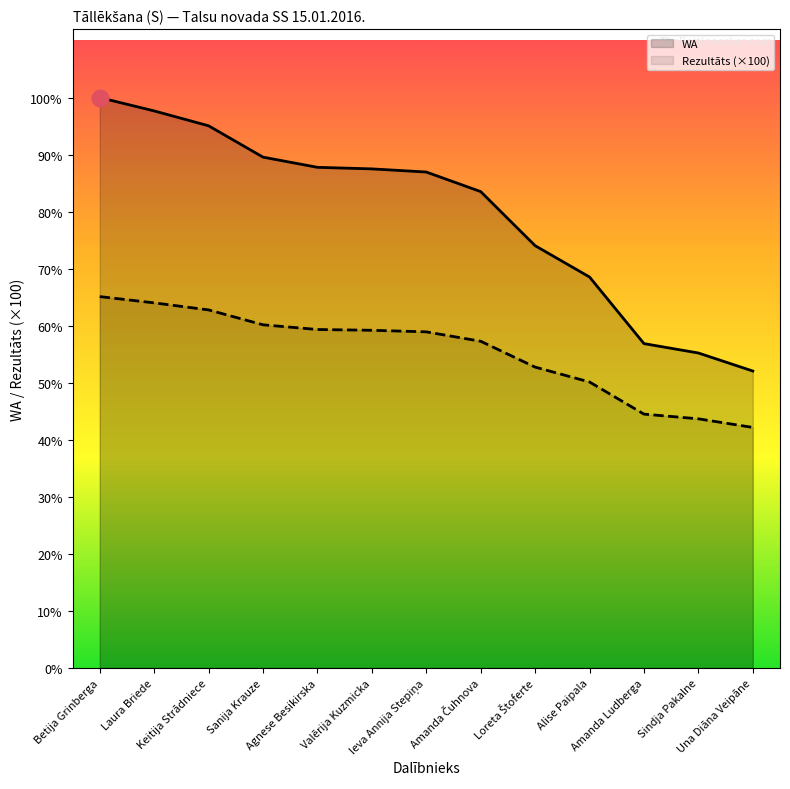

Which series has the largest range (max minus min)?

WA